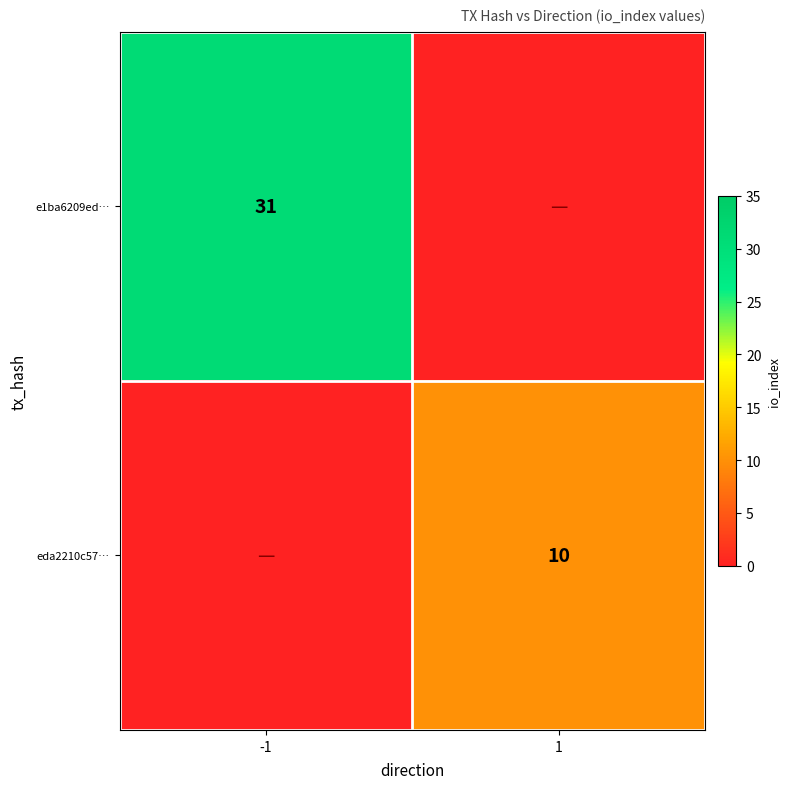

True or false: e1ba6209ed… has a value of 56 at -1.

False